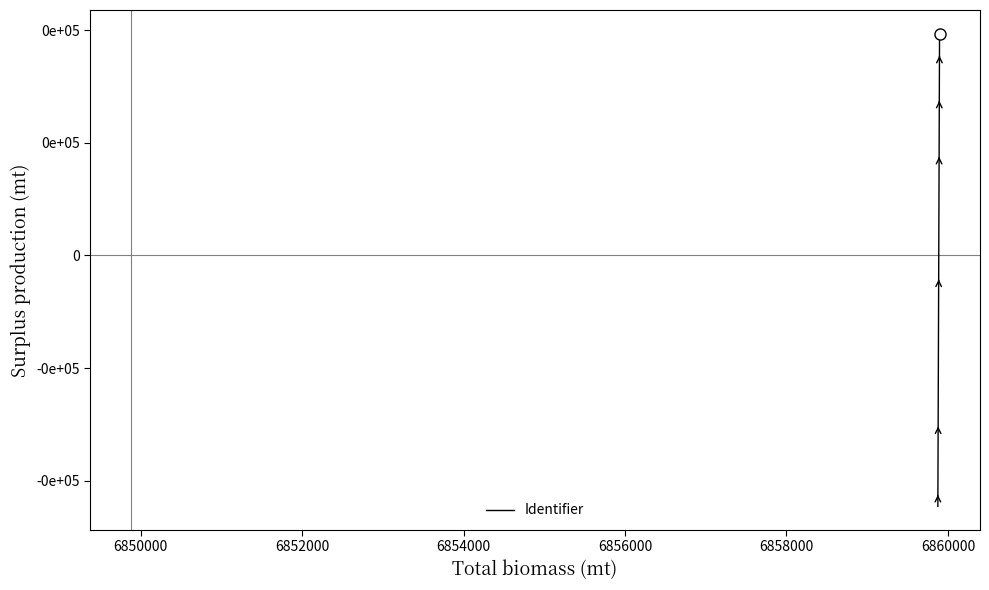

What is the minimum value shown in the chart?

-1.1